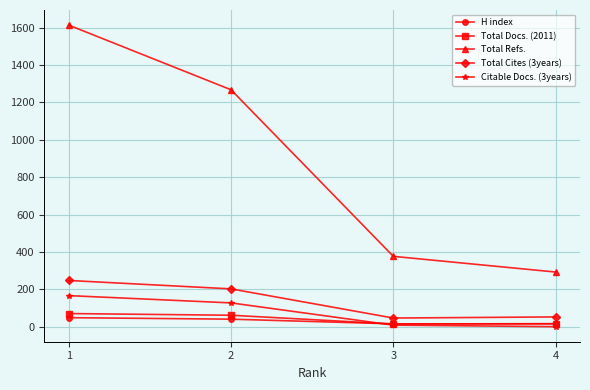

What is the sum of the Total Refs. values at 4 and 1?

1907